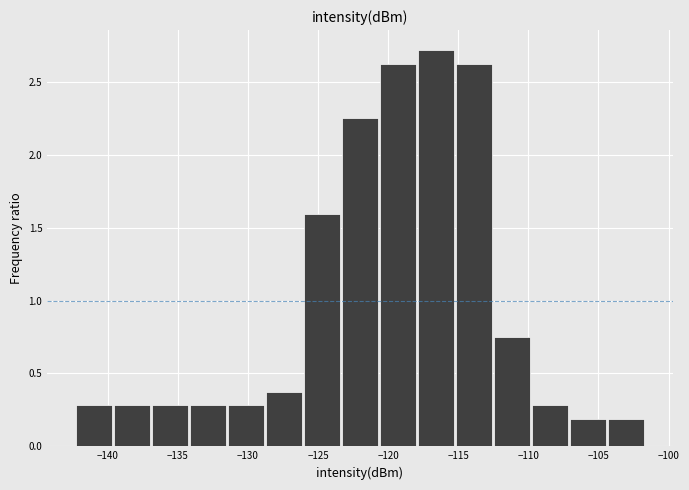

Reading left to right, transcribe this chart: for each bar, give the range it covers on the x-axis and its height. Neither the bar edges nor the heights are printed on the chart, so give them approximately, as read against the axes.

-142.5 to -139.5: 0.30
-139.5 to -137.0: 0.30
-137.0 to -134.0: 0.30
-134.0 to -131.5: 0.30
-131.5 to -128.5: 0.30
-128.5 to -126.0: 0.40
-126.0 to -123.5: 1.60
-123.5 to -120.5: 2.25
-120.5 to -118.0: 2.65
-118.0 to -115.0: 2.70
-115.0 to -112.5: 2.65
-112.5 to -109.5: 0.75
-109.5 to -107.0: 0.30
-107.0 to -104.5: 0.20
-104.5 to -101.5: 0.20